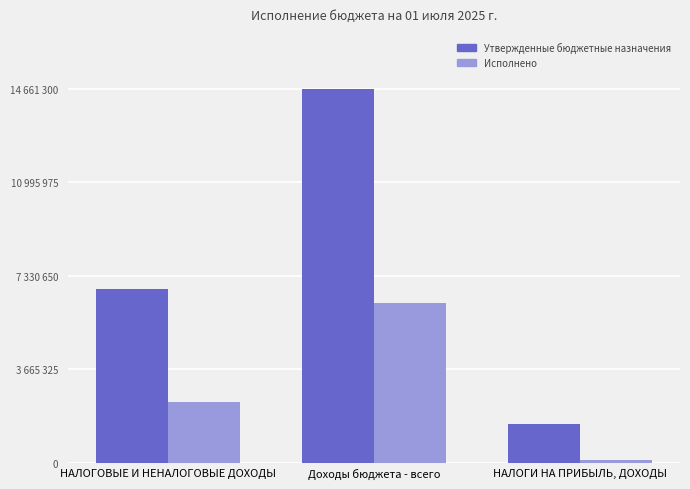

What position from the left is НАЛОГОВЫЕ И НЕНАЛОГОВЫЕ ДОХОДЫ?

1